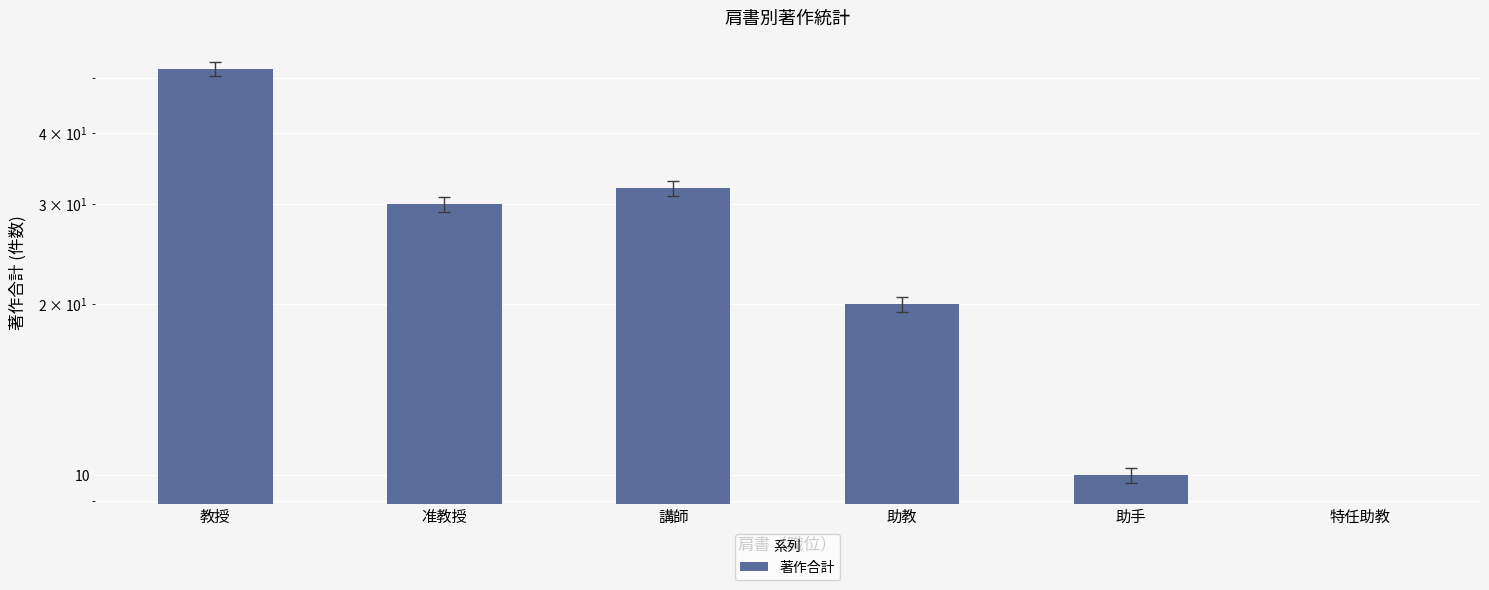

Where does the data first go above 30?

教授